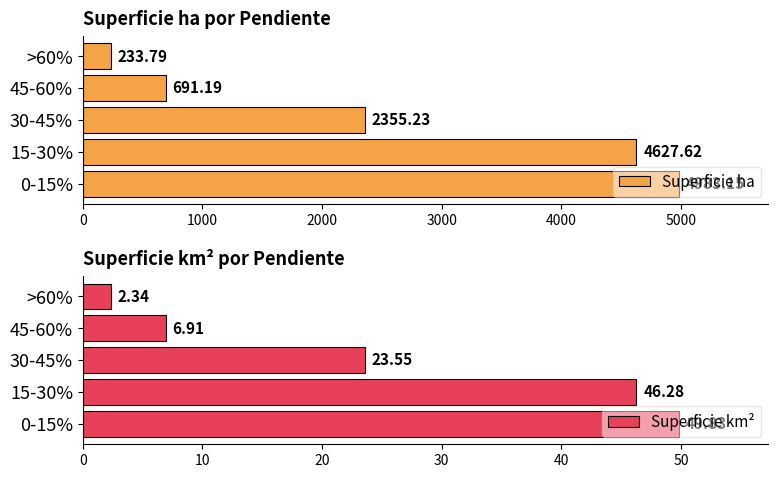

The Superficie km² series shows 6.9 at 45-60%. True or false?

True